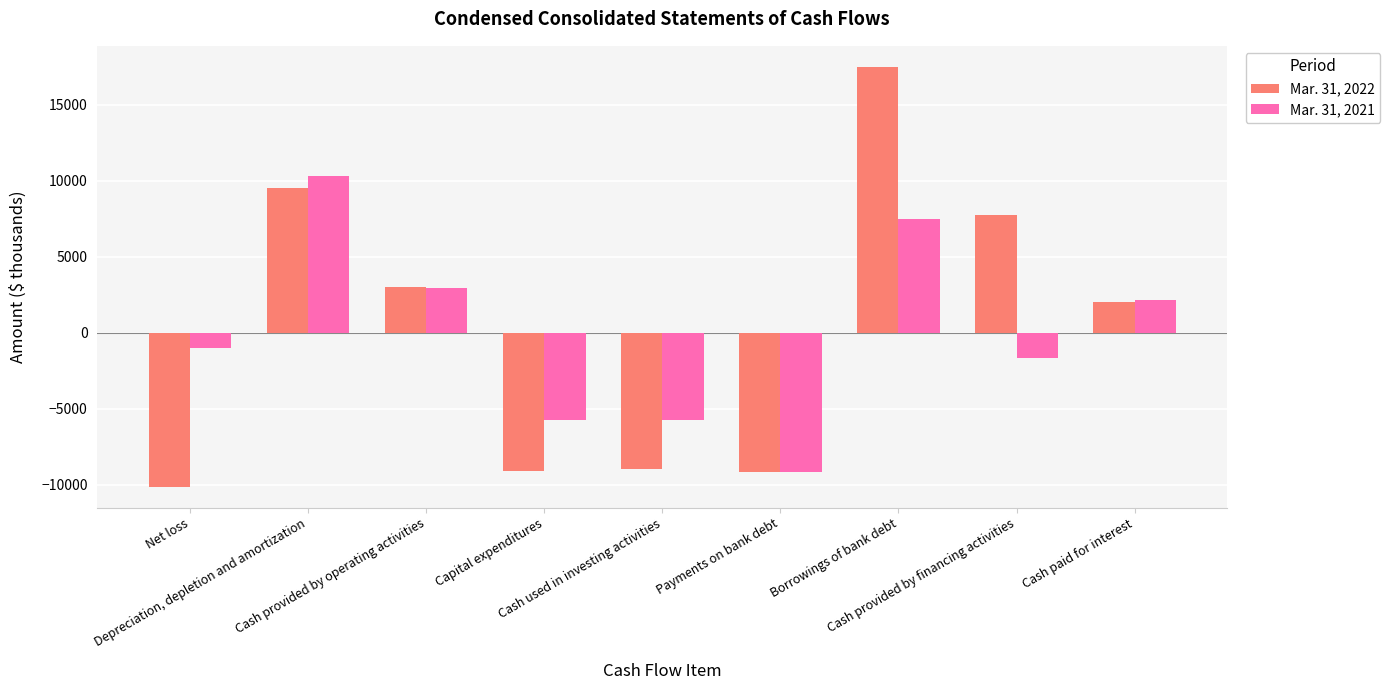

Which series has the widest spread of values?

Mar. 31, 2022